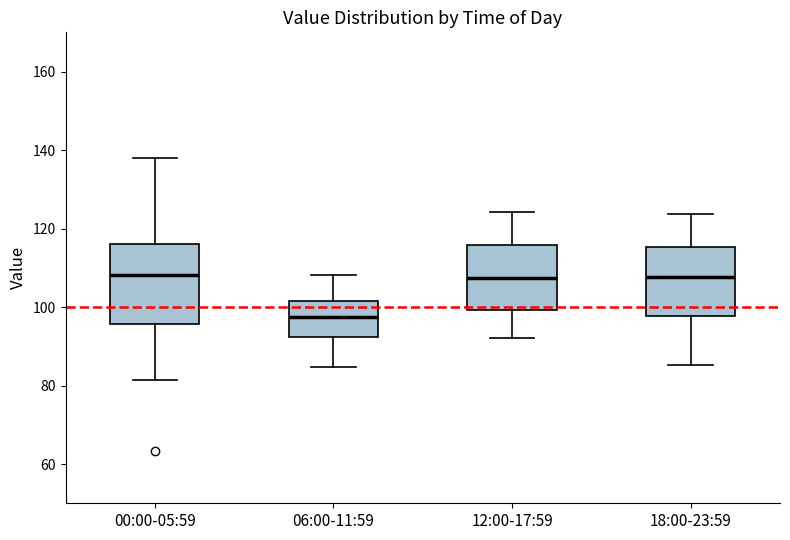

Reading left to right, read every box against the y-axis: the position of its median line, the range the box covers, and the ends of its whiskers. The values are not printed on the chart, so give them approximately, as read against the axis.

00:00-05:59: median 108, box 96 to 116, whiskers 82 to 138
06:00-11:59: median 98, box 92 to 102, whiskers 84 to 108
12:00-17:59: median 108, box 100 to 116, whiskers 92 to 124
18:00-23:59: median 108, box 98 to 116, whiskers 86 to 124